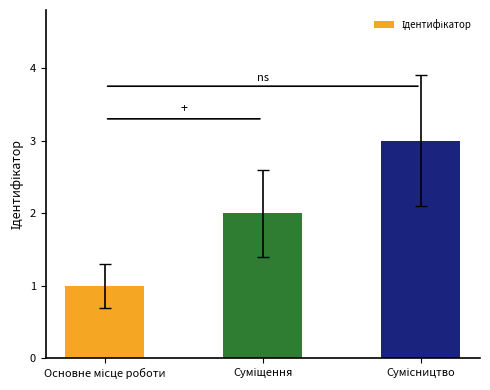

How many bars are there in total?

3